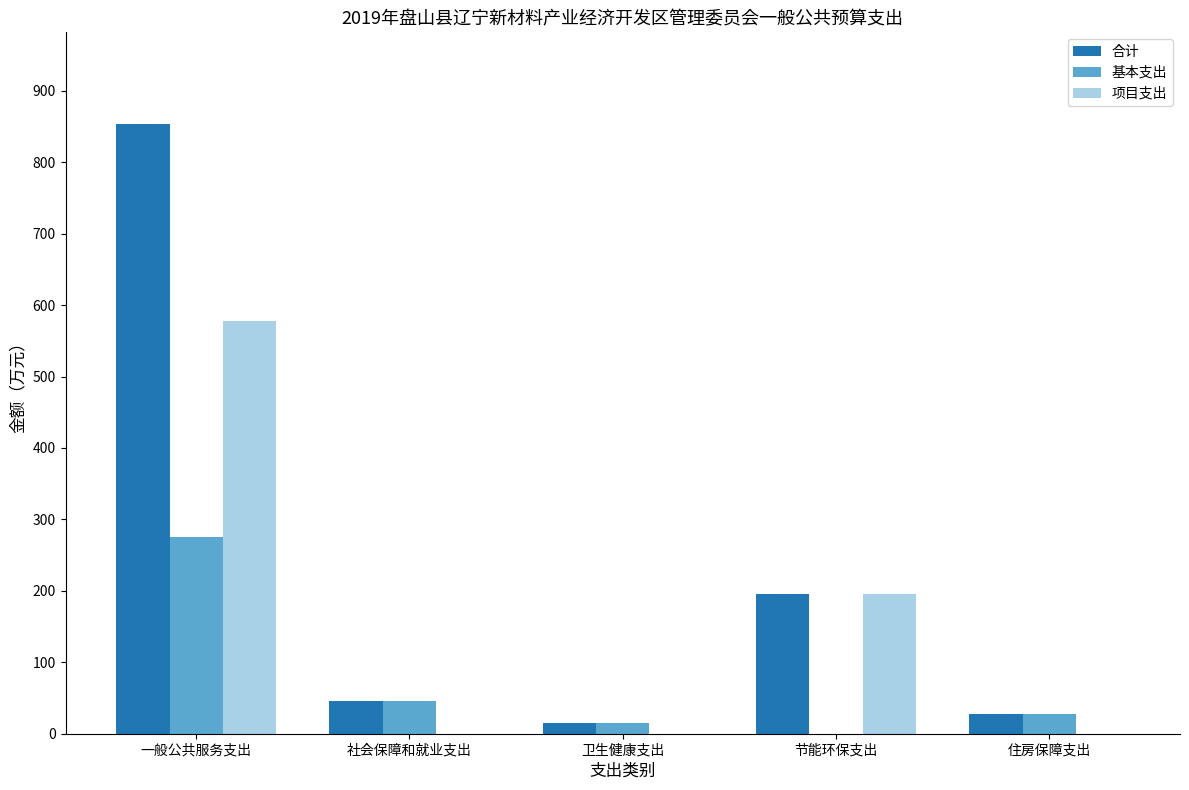

How many values in the 项目支出 series exceed 0?

2